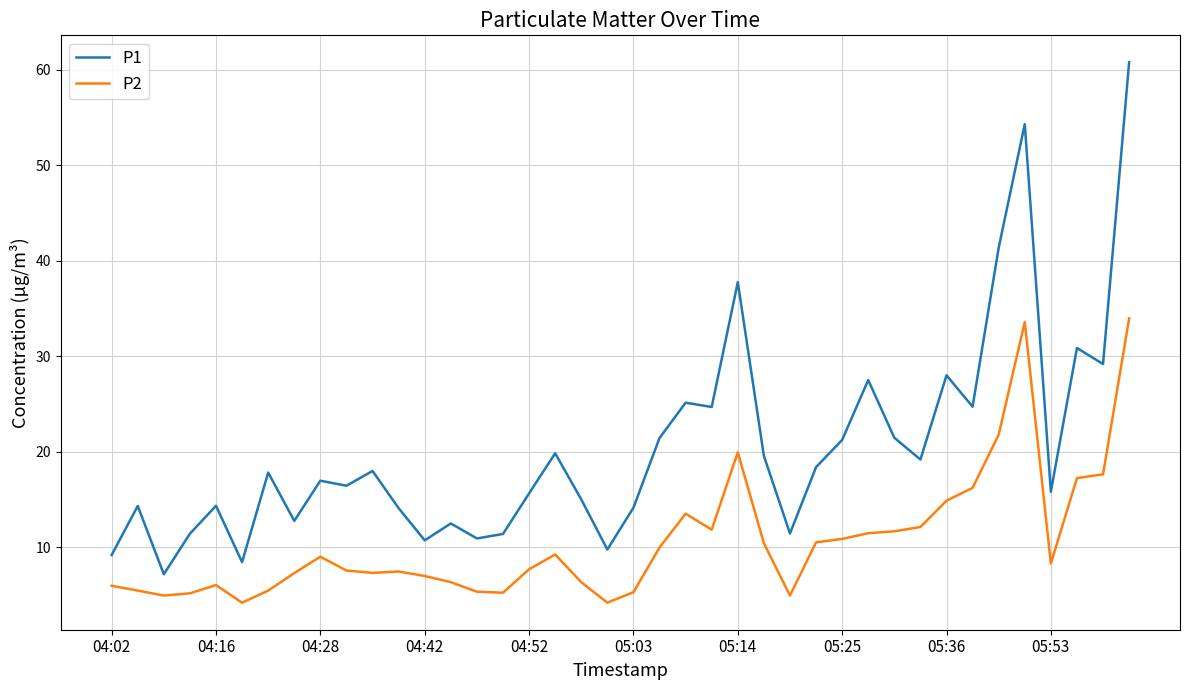

Which series has the largest range (max minus min)?

P1